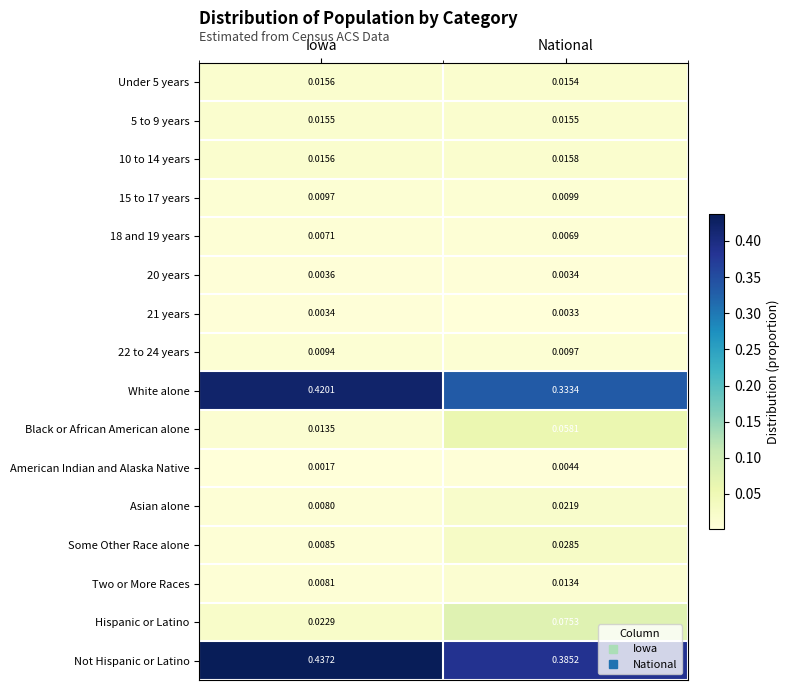

At which category is the sum across all series the highest?

National